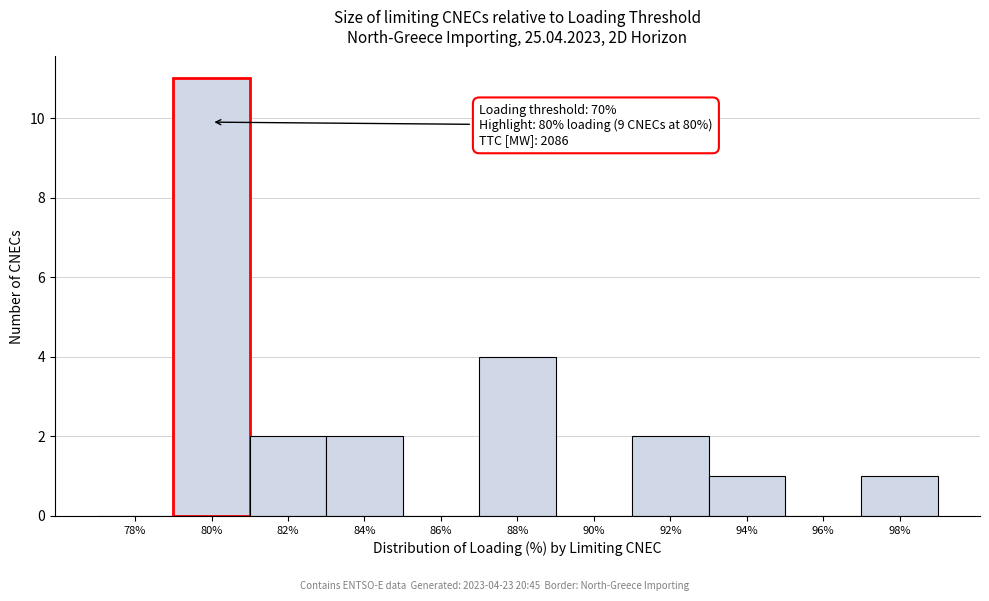

Reading left to right, transcribe all the data shown in this chart.

78%=0	80%=11	82%=2	84%=2	86%=0	88%=4	90%=0	92%=2	94%=1	96%=0	98%=1